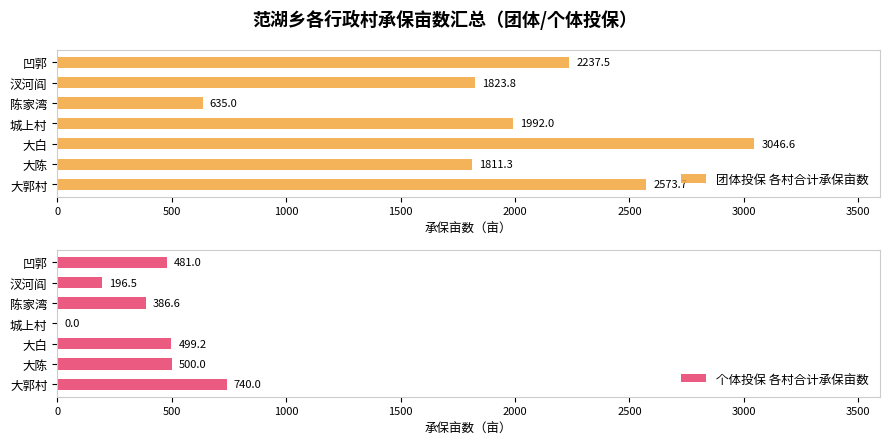

Which series has the largest total across all categories?

团体投保 各村合计承保亩数